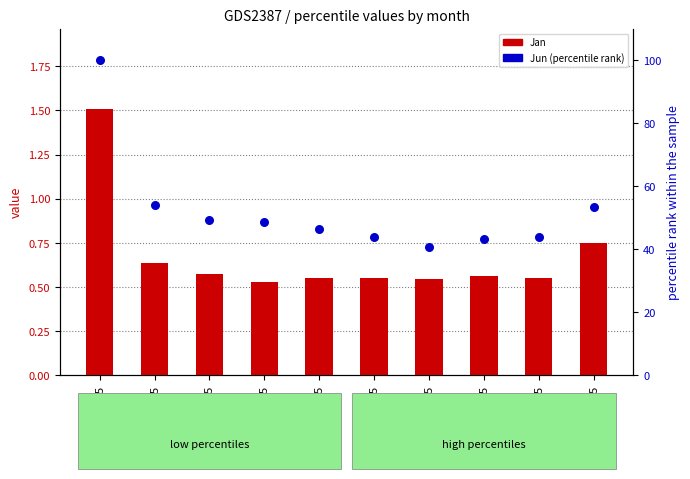

At which category is the sum across all series the highest?

pct05